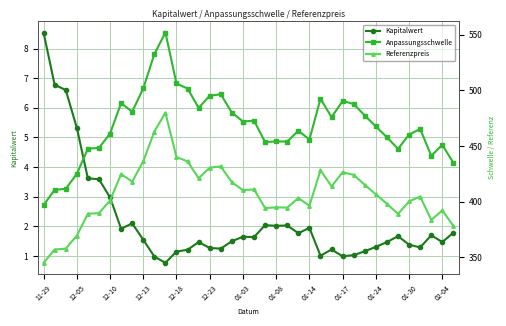

What is the sum of all Anpassungsschwelle values?

17795.5